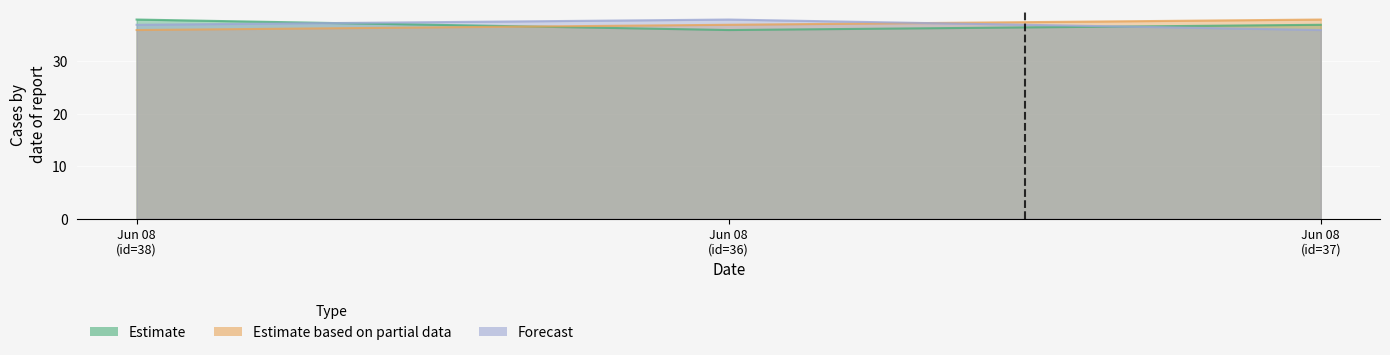

Reading left to right, list all the values displayed in this chart.

Estimate: 38	36	37
Estimate based on partial data: 36	37	38
Forecast: 37	38	36